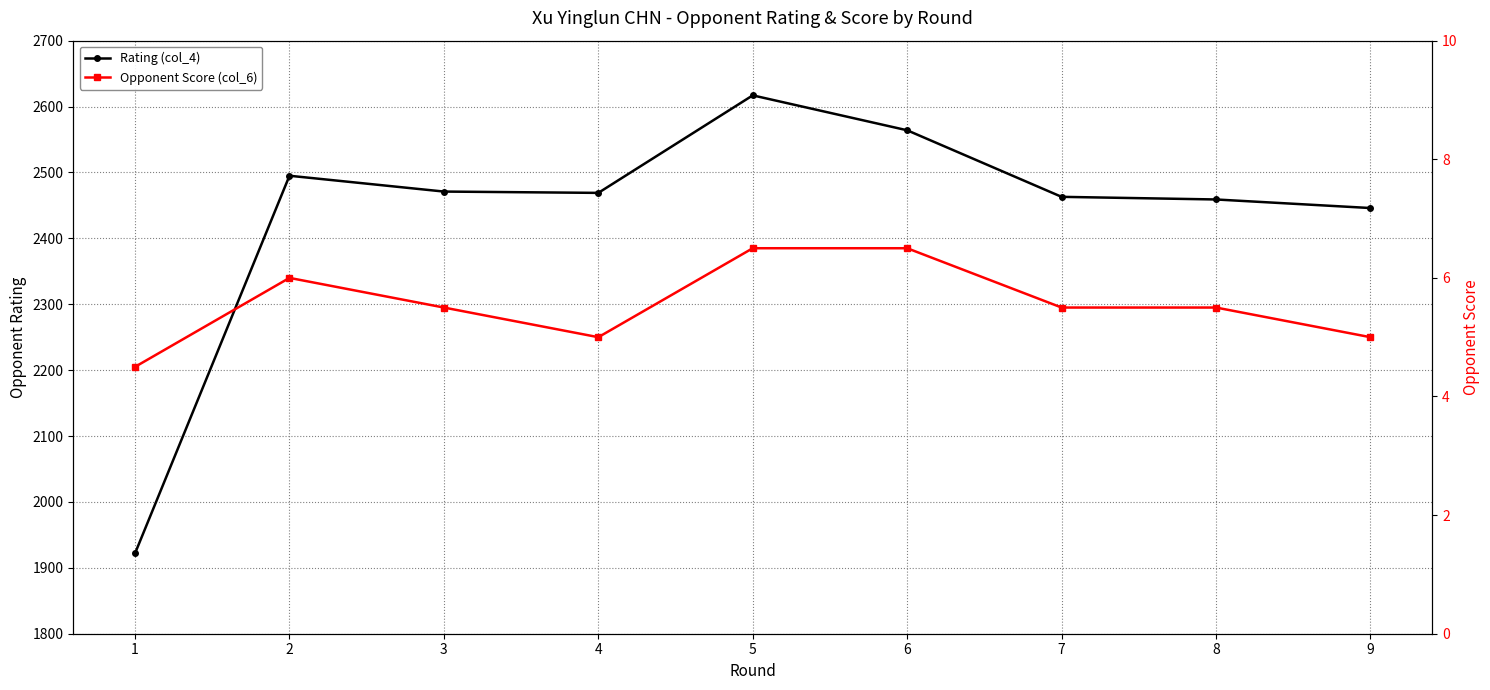

Rank the series at 3 from highest to lowest value.

Rating (col_4), Opponent Score (col_6)